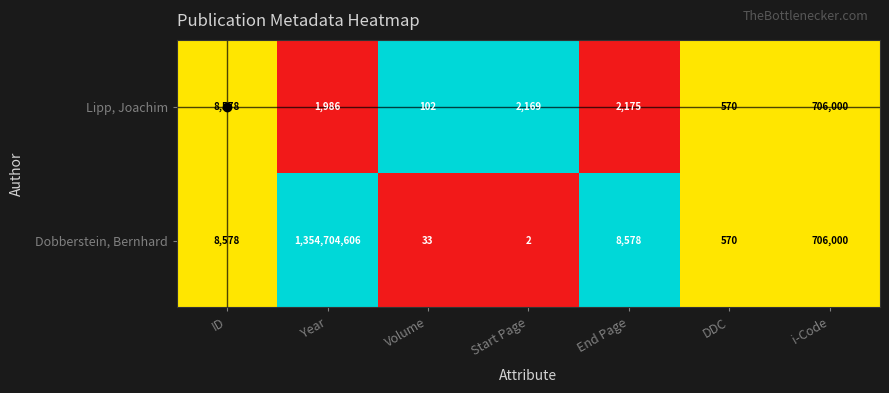

Which series has the widest spread of values?

Dobberstein, Bernhard